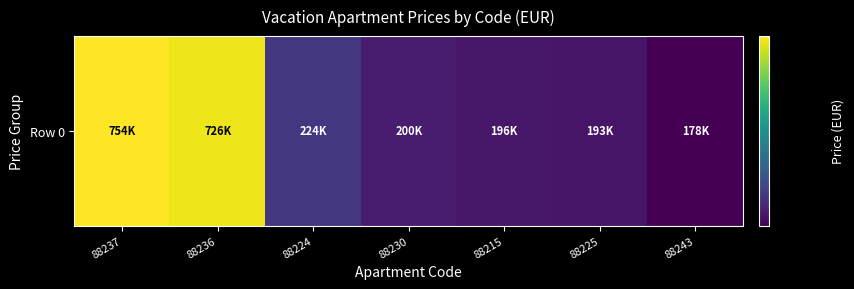

What is the greatest value displayed?

753800